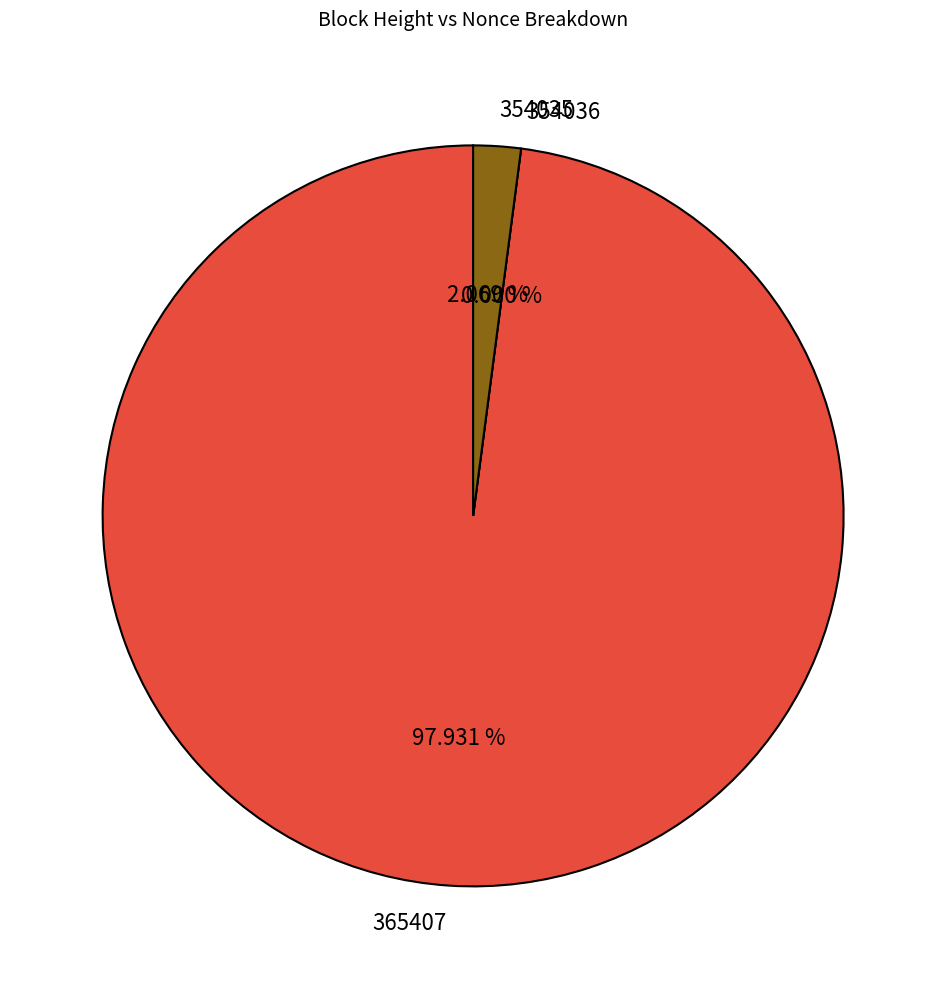

How many segments does this pie chart have?

3